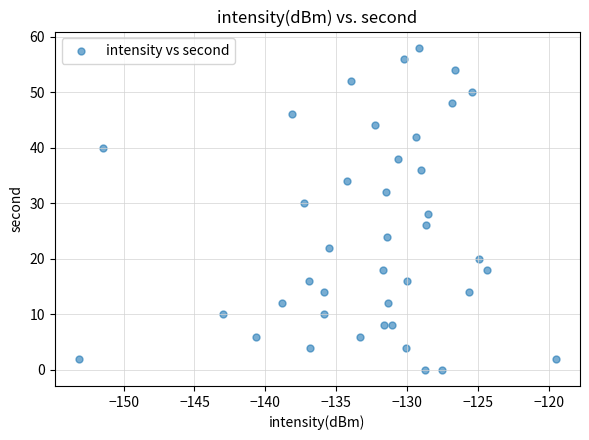

What is the range of Y values (max minus min)?

58